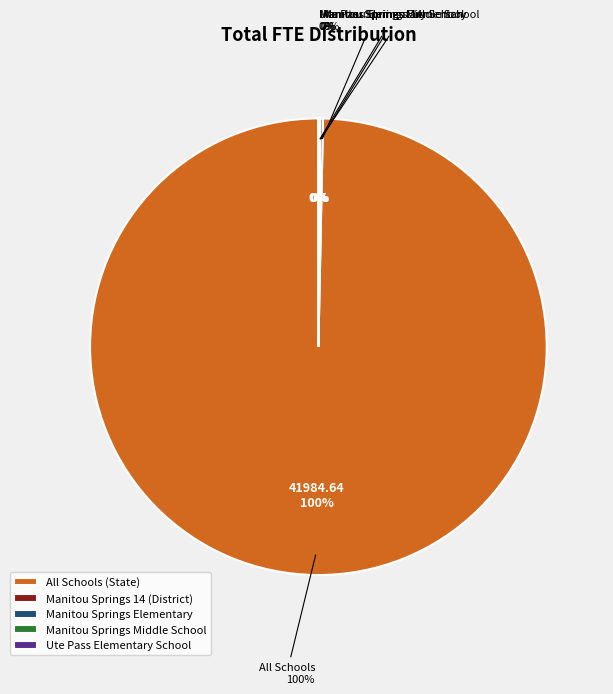

What is the largest slice in the pie chart?

All Schools (State)